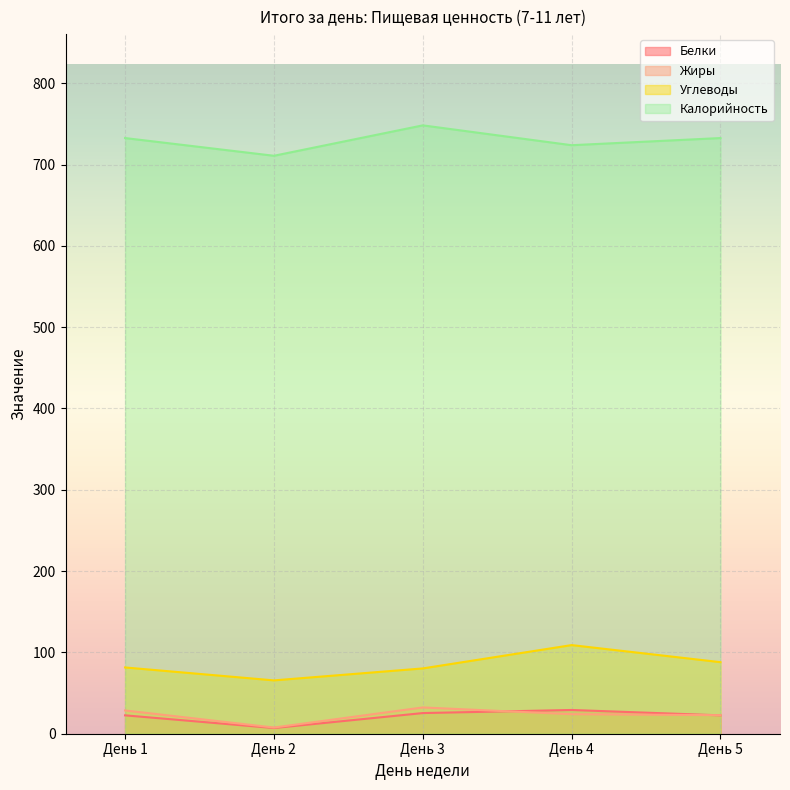

Where is the first local minimum for Углеводы?

День 2